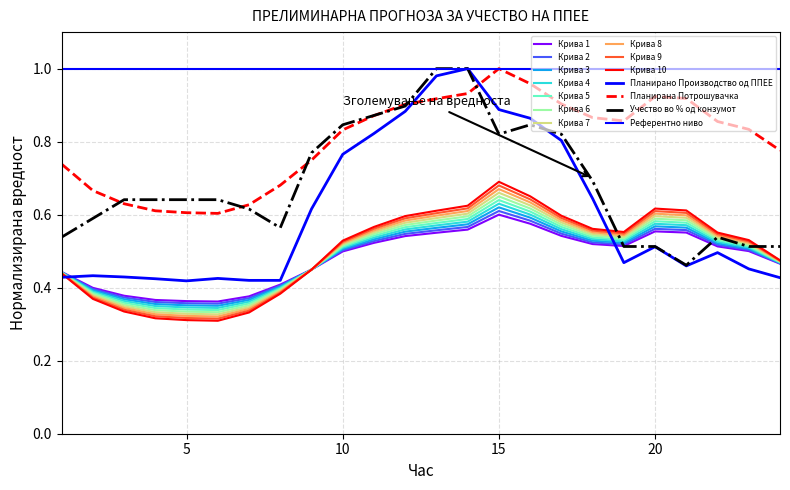

How many intersections are there between Учество во % од конзумот and Планирана Потрошувачка?

4